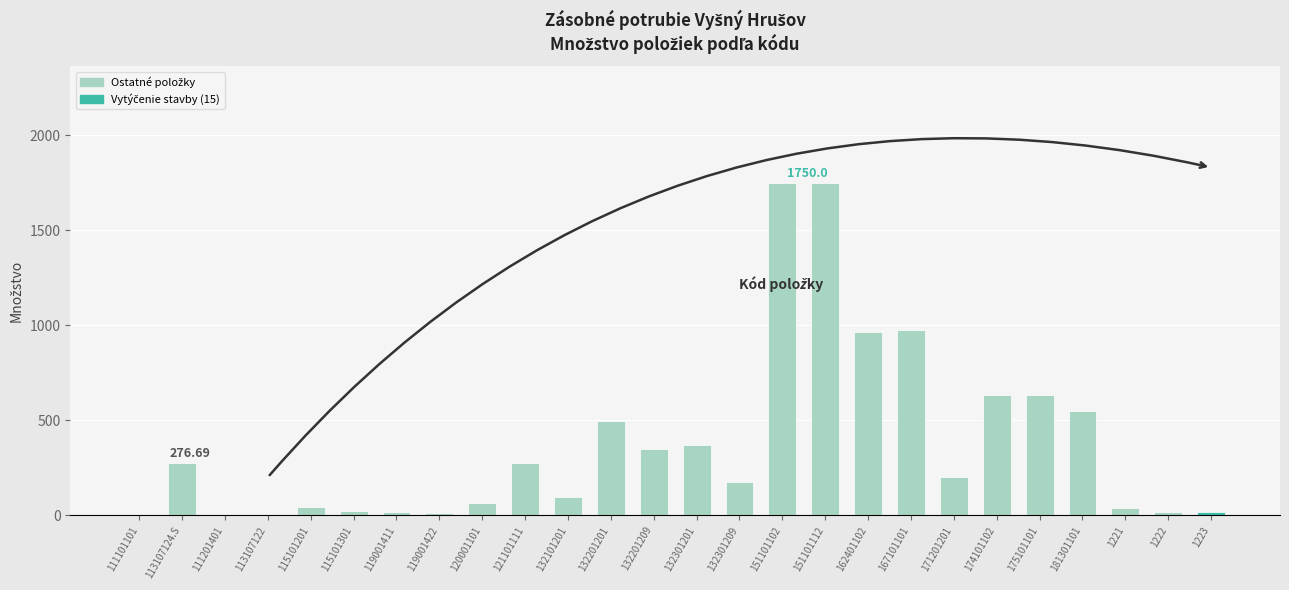

What is the sum of all values?

9712.7